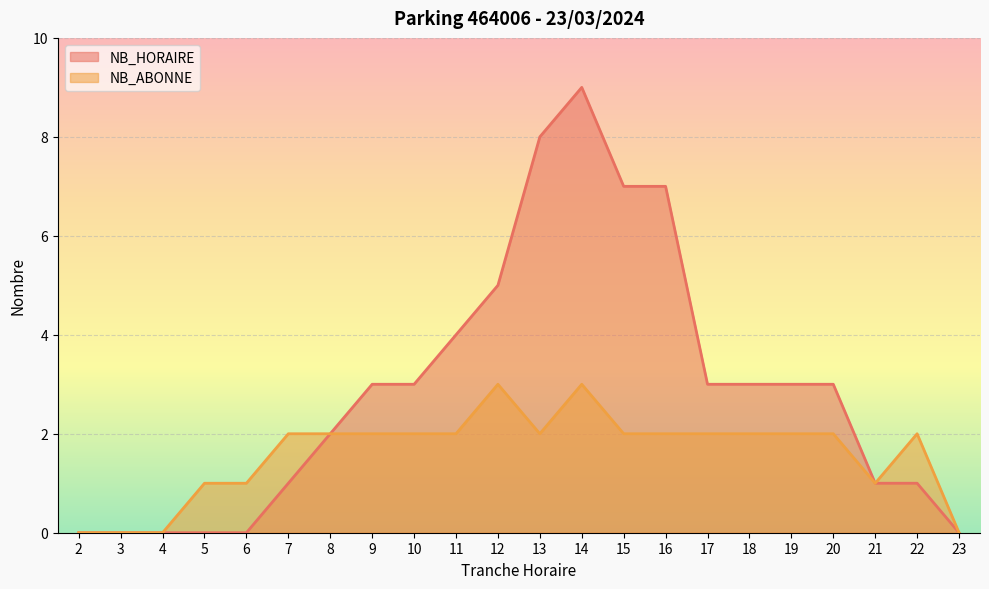

Does the chart display data point markers on the line(s)?

No